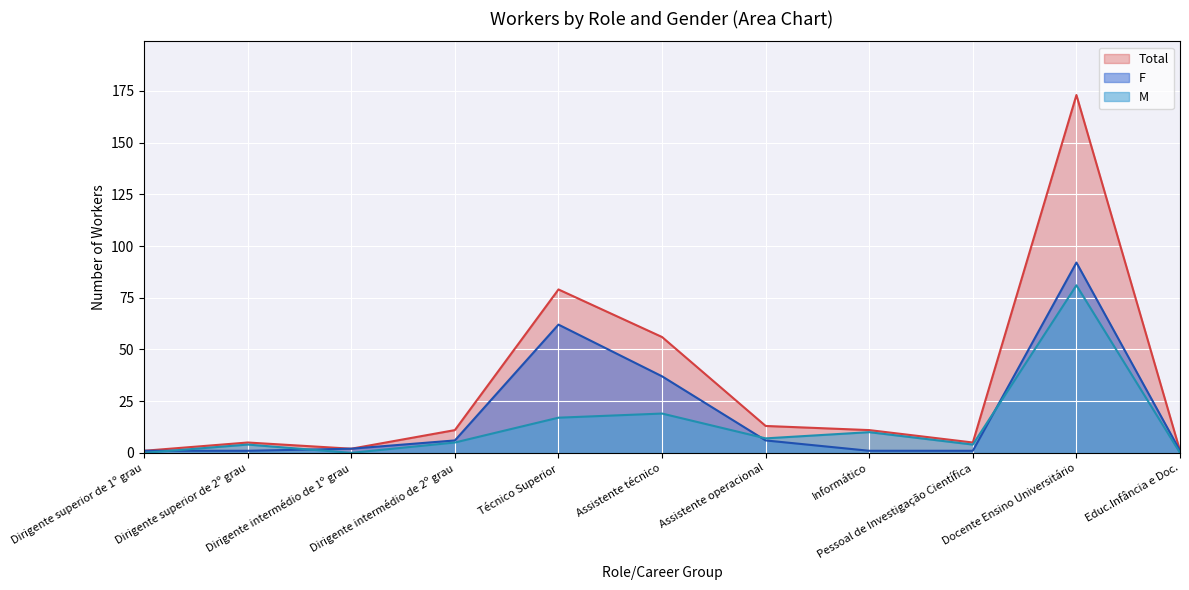

Is it true that Total equals 4 at Dirigente intermédio de 2º grau?

False